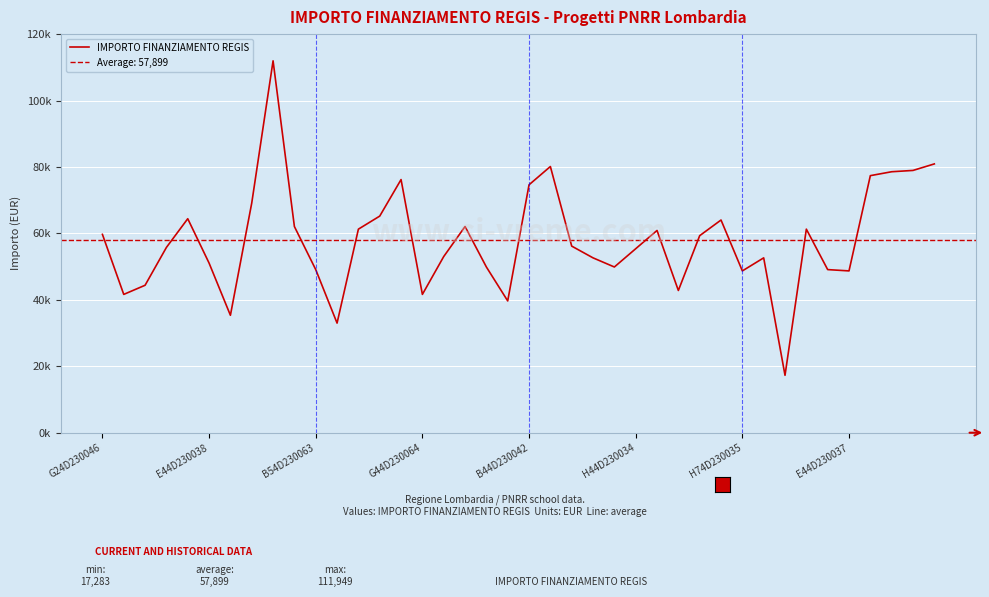

True or false: the data has more than 2 interior local peaks.

True